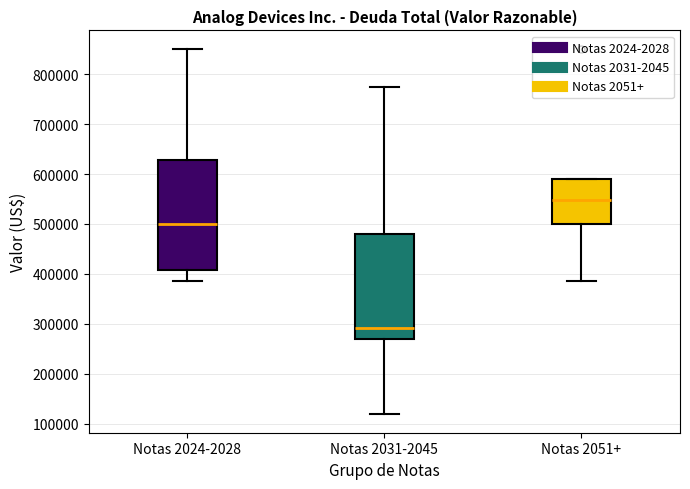

Reading left to right, read every box against the y-axis: the position of its median line, the range the box covers, and the ends of its whiskers. The values are not printed on the chart, so give them approximately, as read against the axis.

Notas 2024-2028: median 500000, box 410000 to 630000, whiskers 390000 to 850000
Notas 2031-2045: median 290000, box 270000 to 480000, whiskers 120000 to 770000
Notas 2051+: median 550000, box 500000 to 590000, whiskers 390000 to 590000